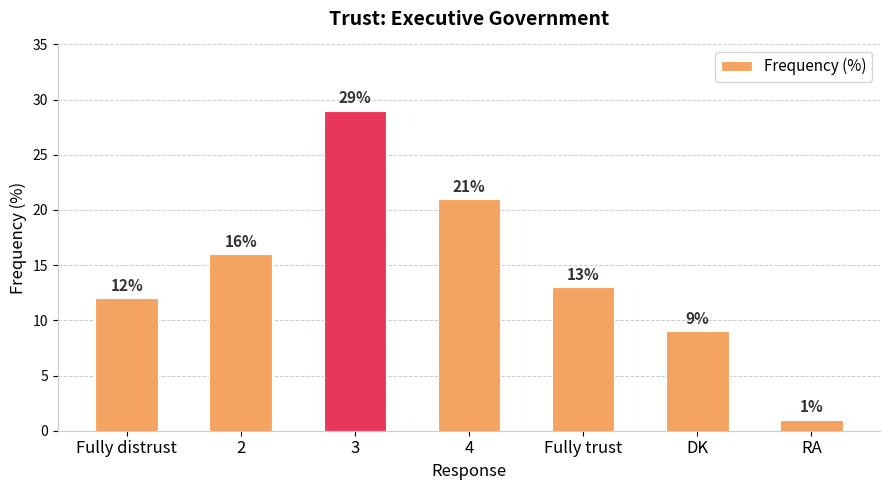

What is the average value?

14